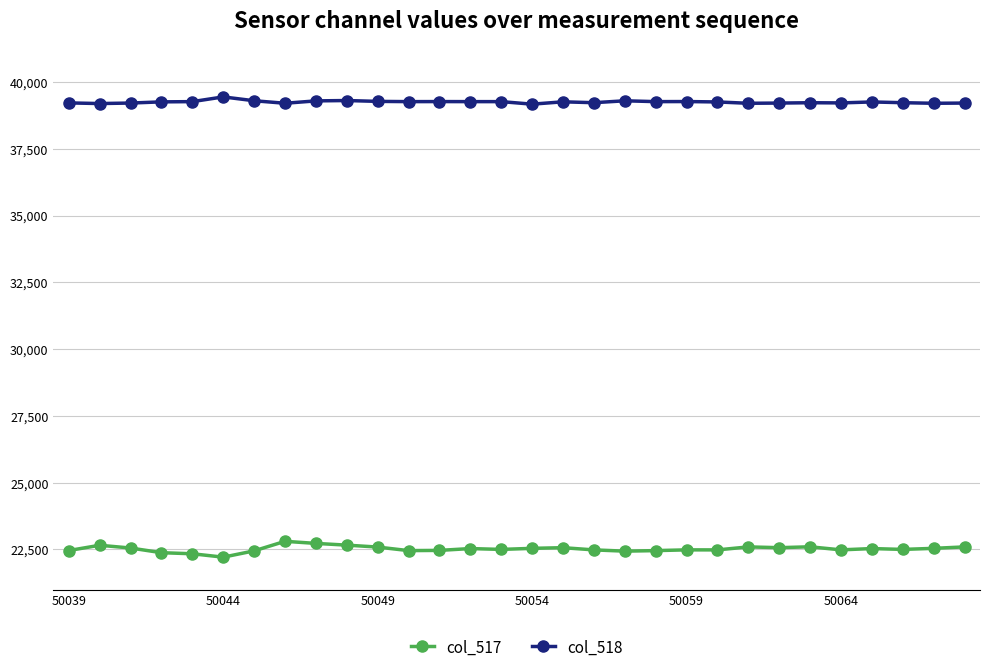

Which series has the largest total across all categories?

col_518